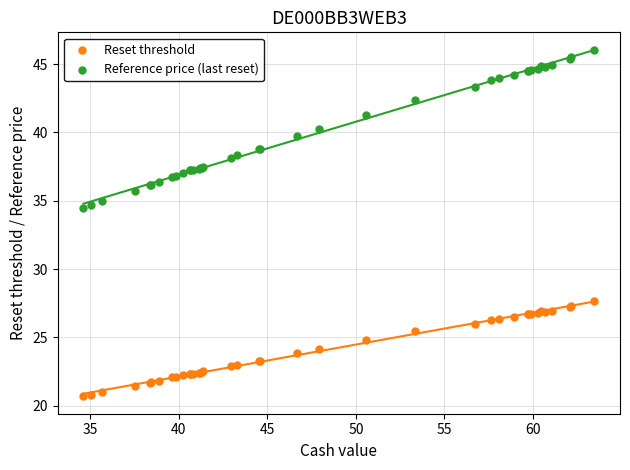

Which series contains the highest Y value?

Reference price (last reset)